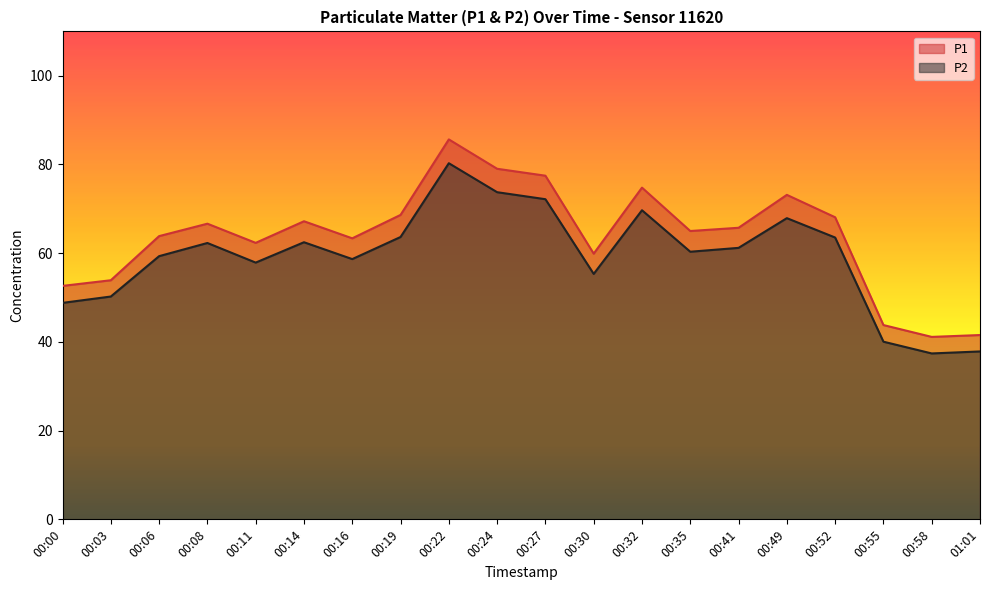

What is the difference between the second highest and second lowest values in the P1 series?

37.5